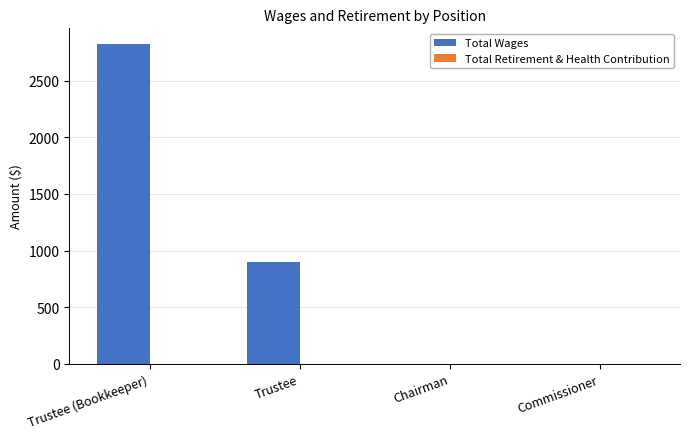

Is it true that the value at Commissioner is 0?

True